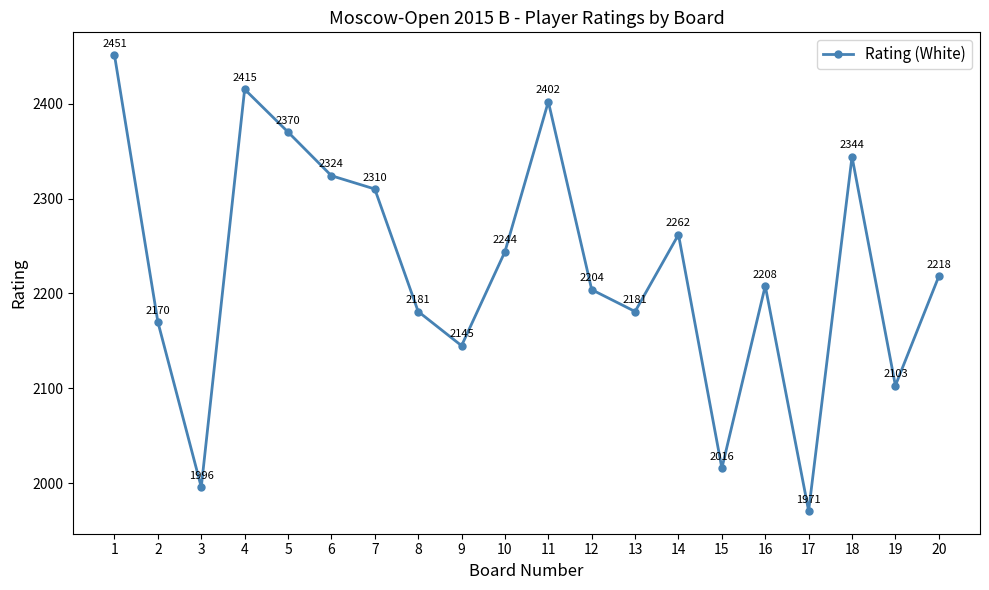

What is the sum of all values?

44515